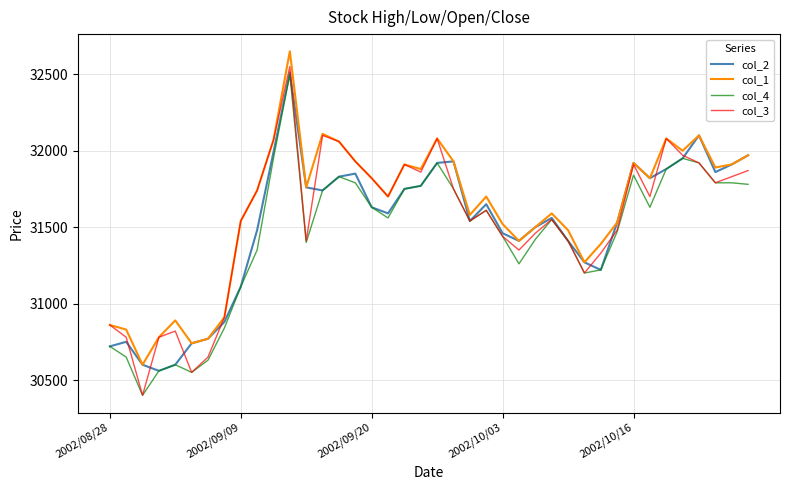

What is the minimum value shown in the chart?

30400